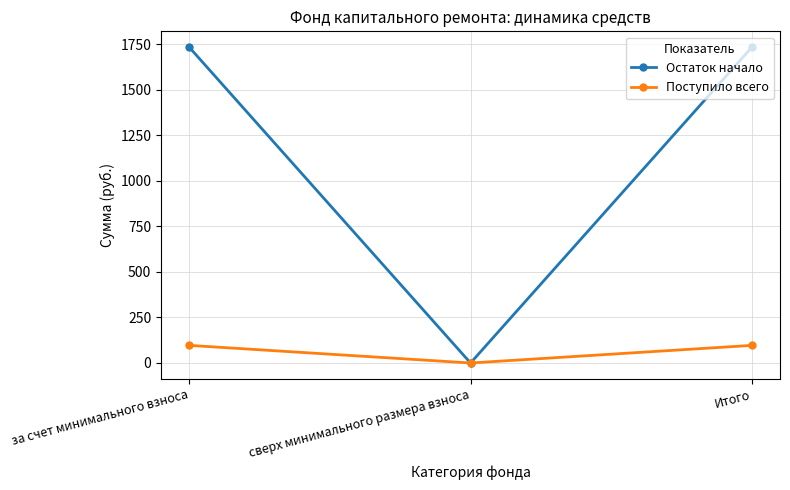

What is the sum of all Остаток начало values?

3470.9